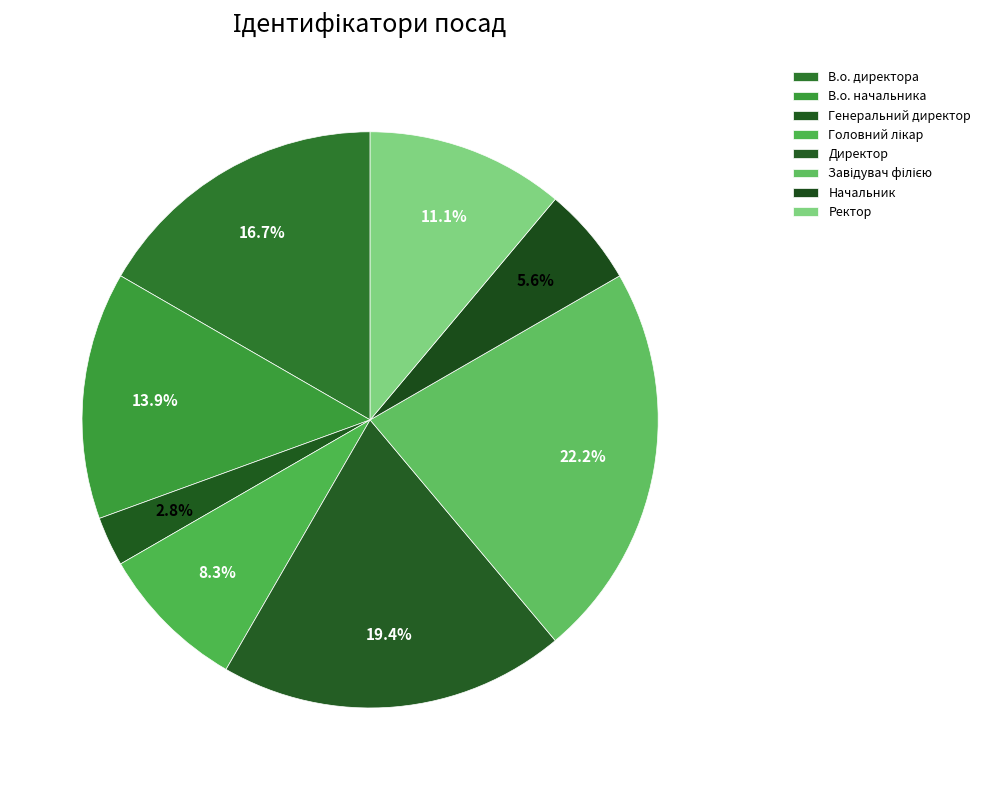

Count the number of slices in the pie.

8